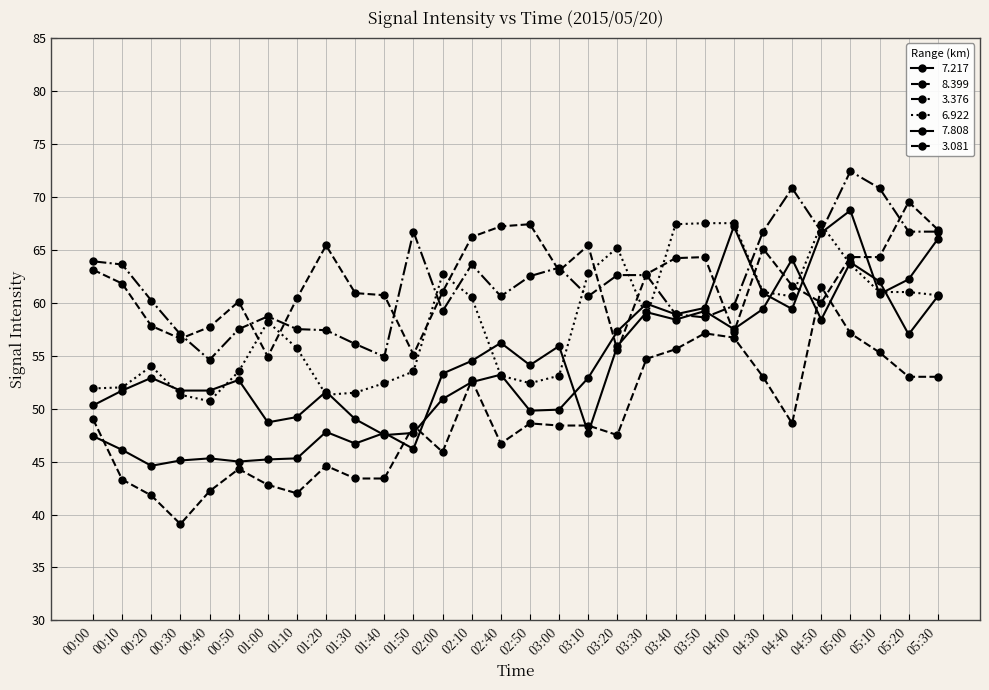

How many values in the 3.376 series are below 62?

15